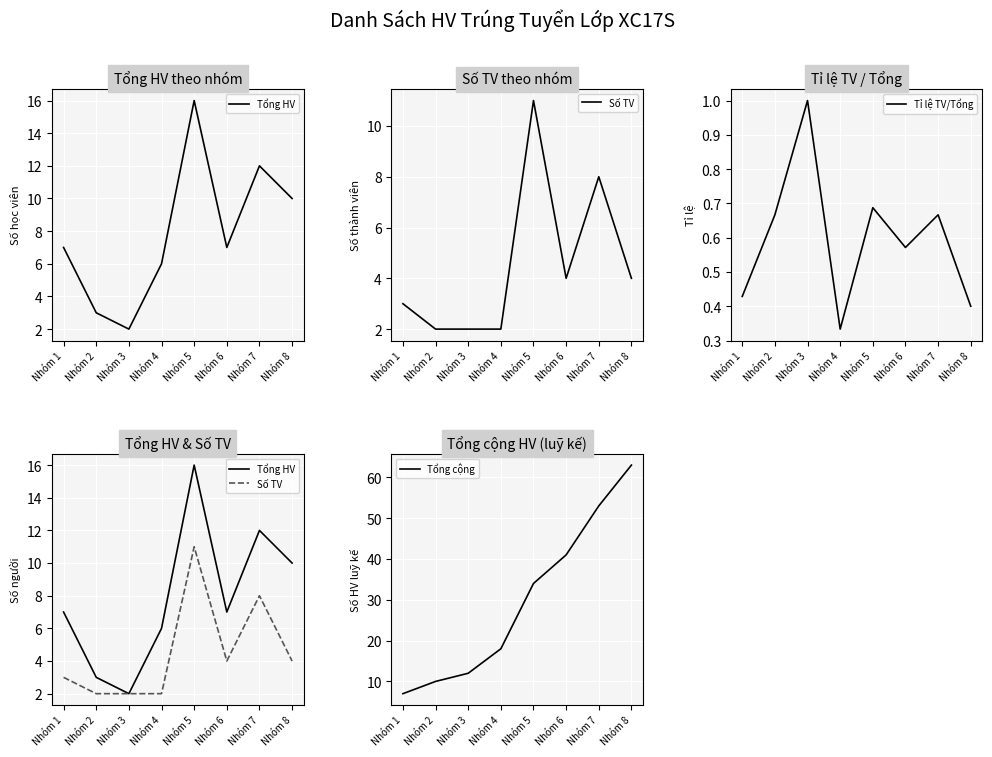

The Tỉ lệ TV/Tổng series shows 1.0 at Nhóm 2. True or false?

False